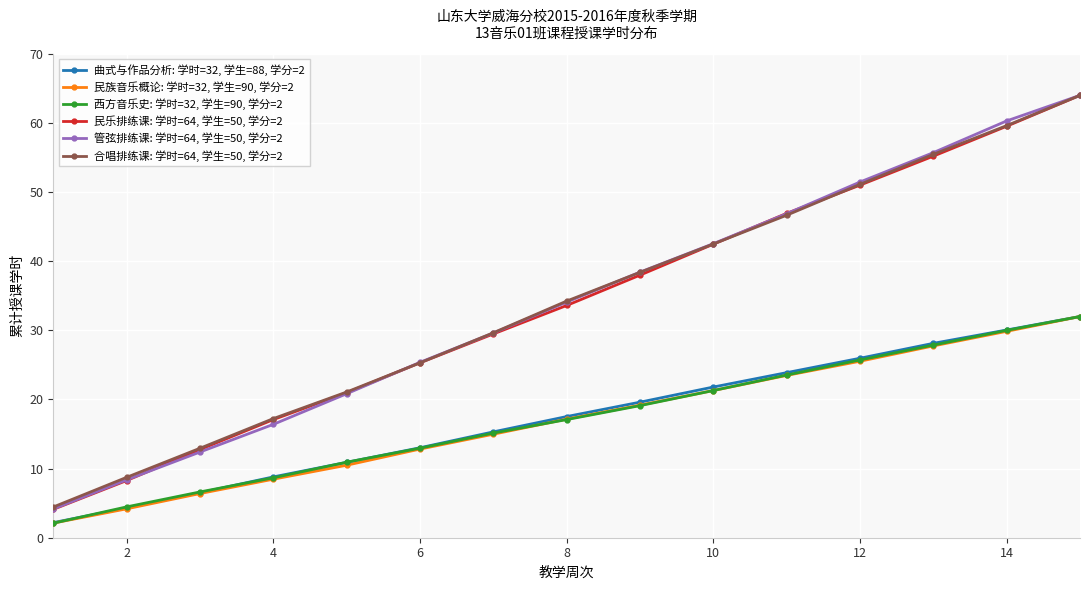

True or false: 管弦排练课: 学时=64, 学生=50, 学分=2 and 曲式与作品分析: 学时=32, 学生=88, 学分=2 cross at least once.

False